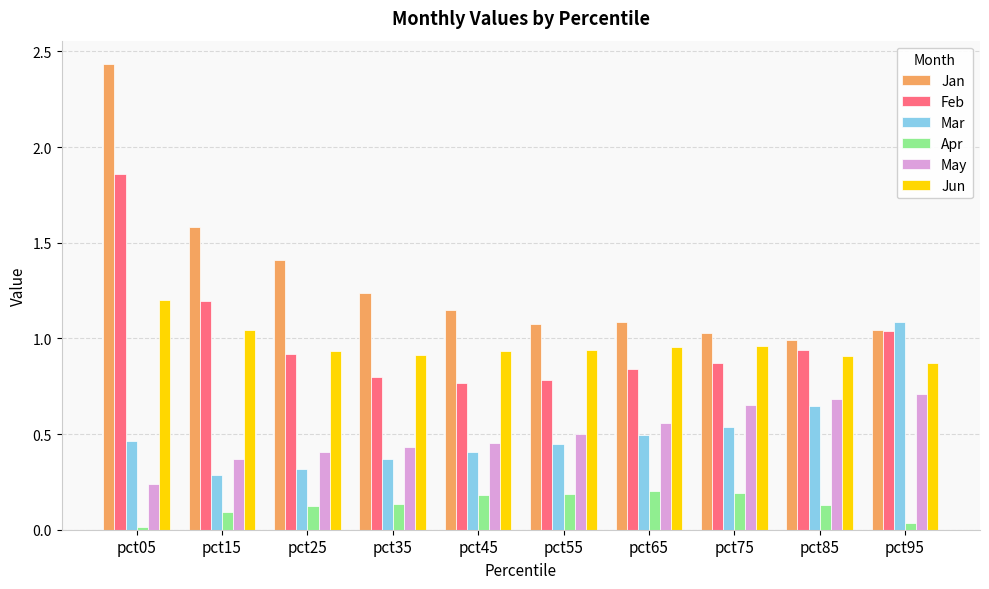

How many series are shown in this chart?

6